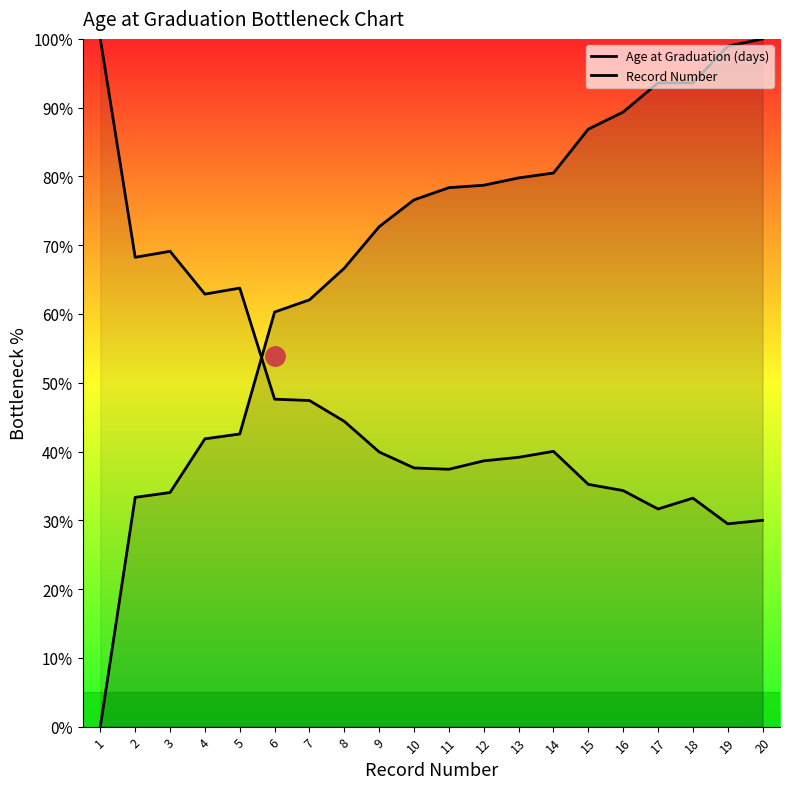

What is the sum of the Record Number values at 2 and 15?

103.5